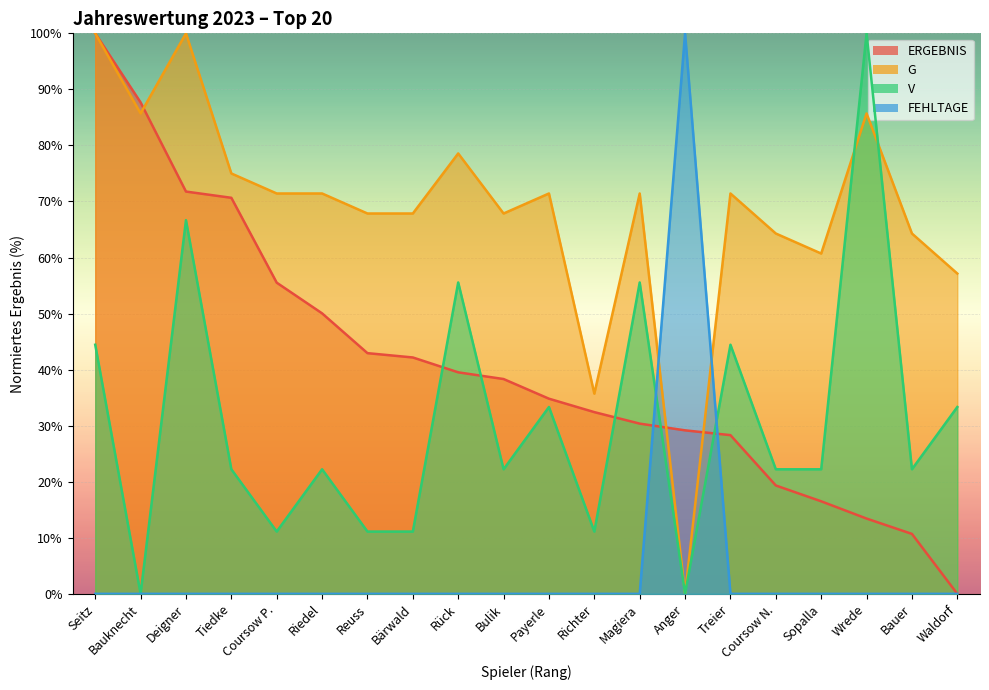

How many data points does each series have?

20